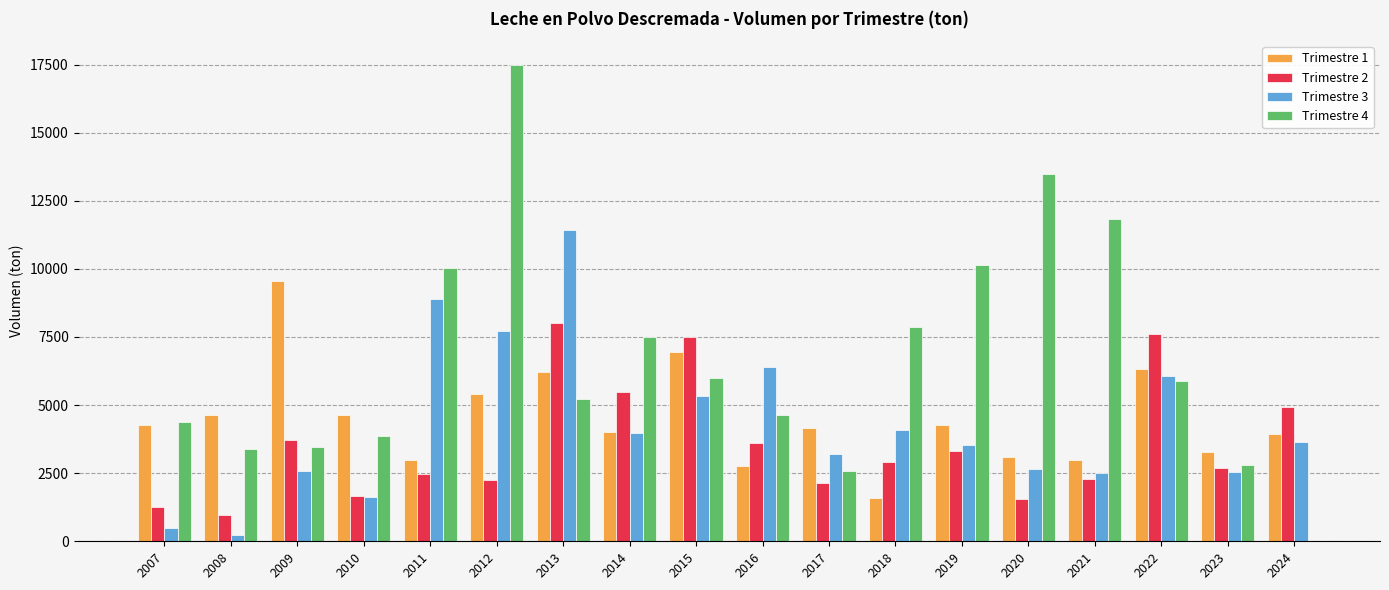

True or false: Trimestre 3 has a value of 2640.7 at 2020.

True